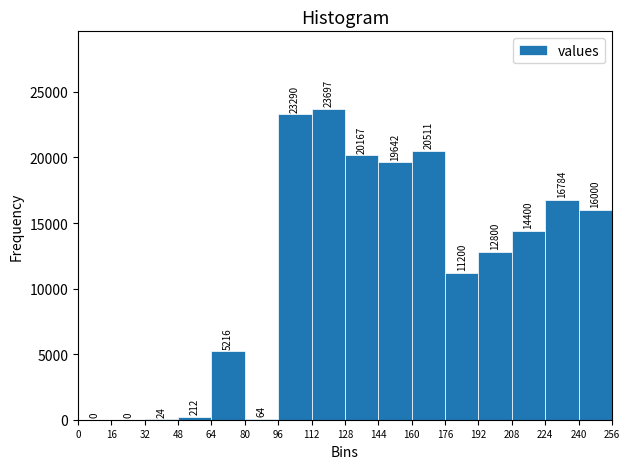

Reading left to right, transcribe this chart: for each bar, give the range it covers on the x-axis and its height.

0 to 16: 0
16 to 32: 0
32 to 48: 24
48 to 64: 212
64 to 80: 5216
80 to 96: 64
96 to 112: 23290
112 to 128: 23697
128 to 144: 20167
144 to 160: 19642
160 to 176: 20511
176 to 192: 11200
192 to 208: 12800
208 to 224: 14400
224 to 240: 16784
240 to 256: 16000